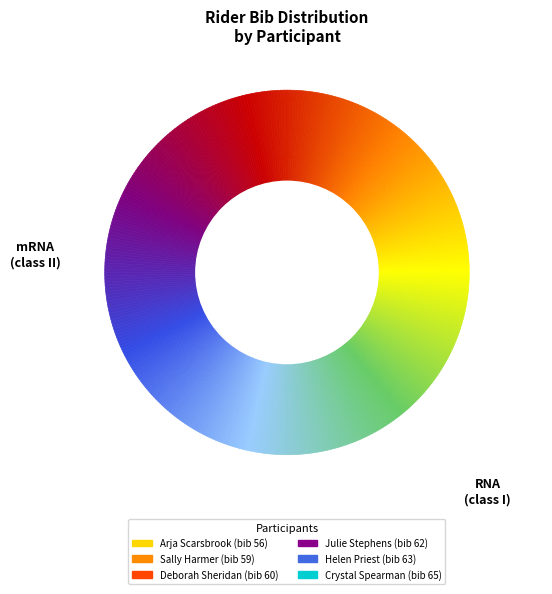

How many slices are in this pie chart?

6